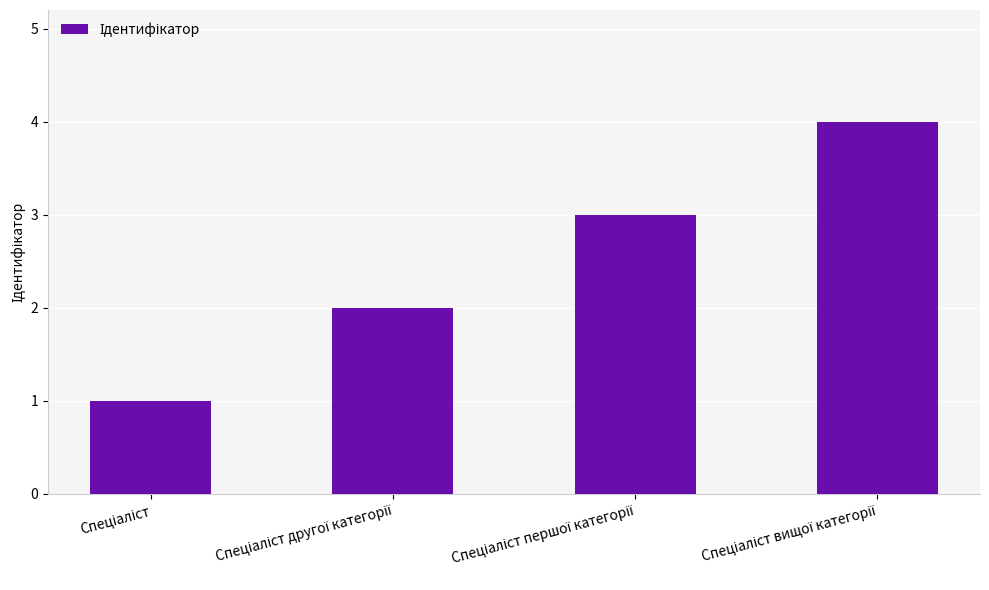

What is the greatest value displayed?

4